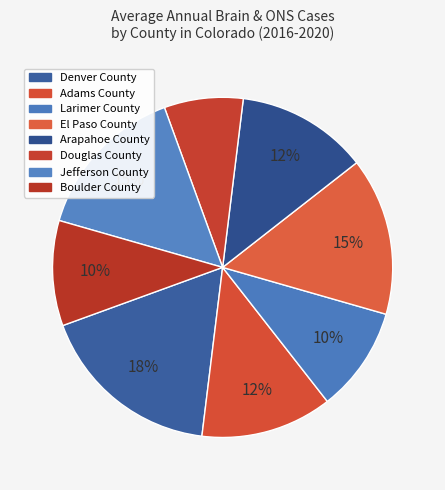

How many segments does this pie chart have?

8